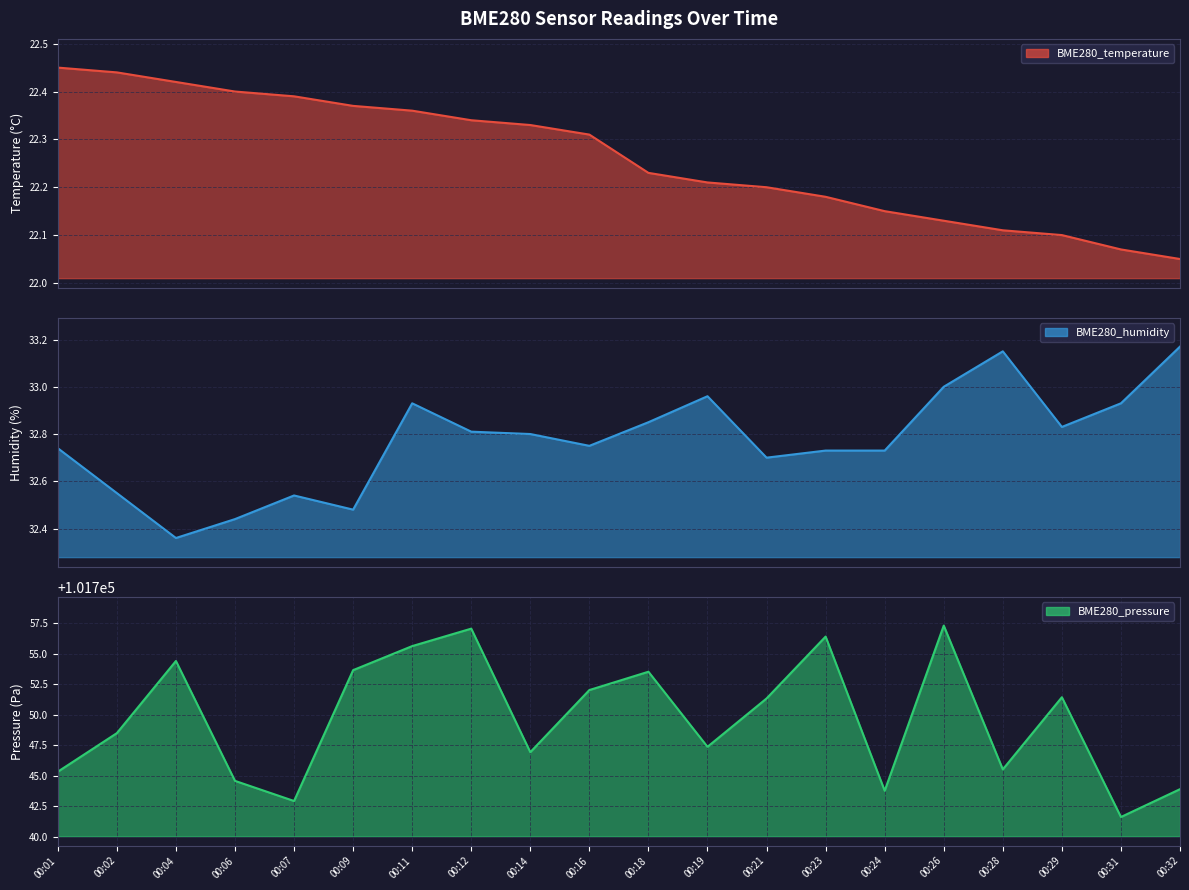

At which label does BME280_humidity line reach its minimum?

00:04